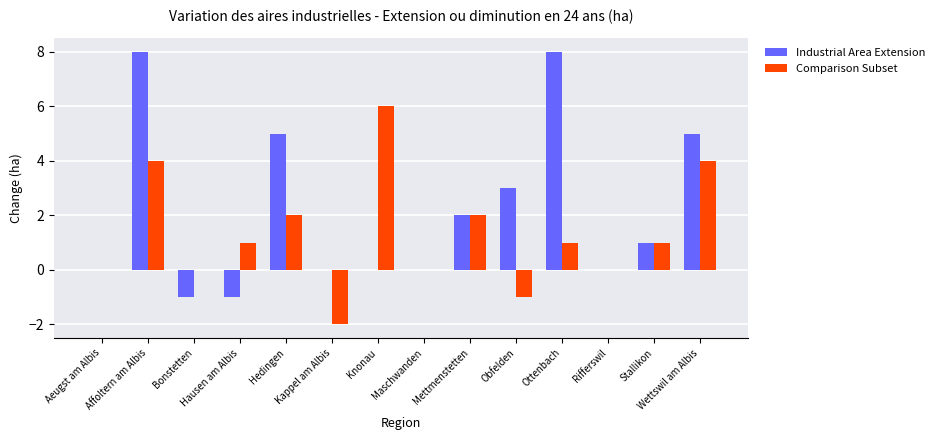

Is it true that Industrial Area Extension equals 1 at Mettmenstetten?

False